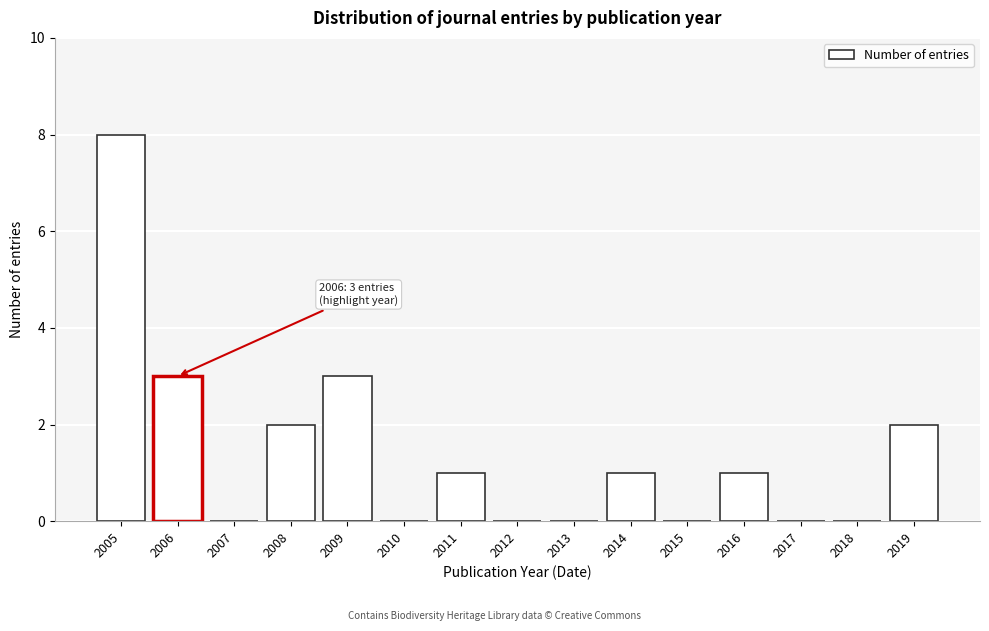

Reading right to left, transcribe all the data shown in this chart.

2019=2	2018=0	2017=0	2016=1	2015=0	2014=1	2013=0	2012=0	2011=1	2010=0	2009=3	2008=2	2007=0	2006=3	2005=8